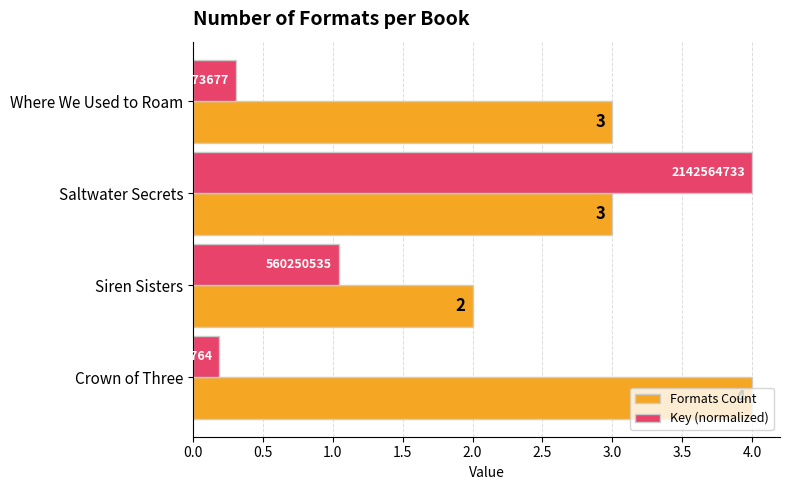

Count the Formats Count values in the range 3 to 4.

3